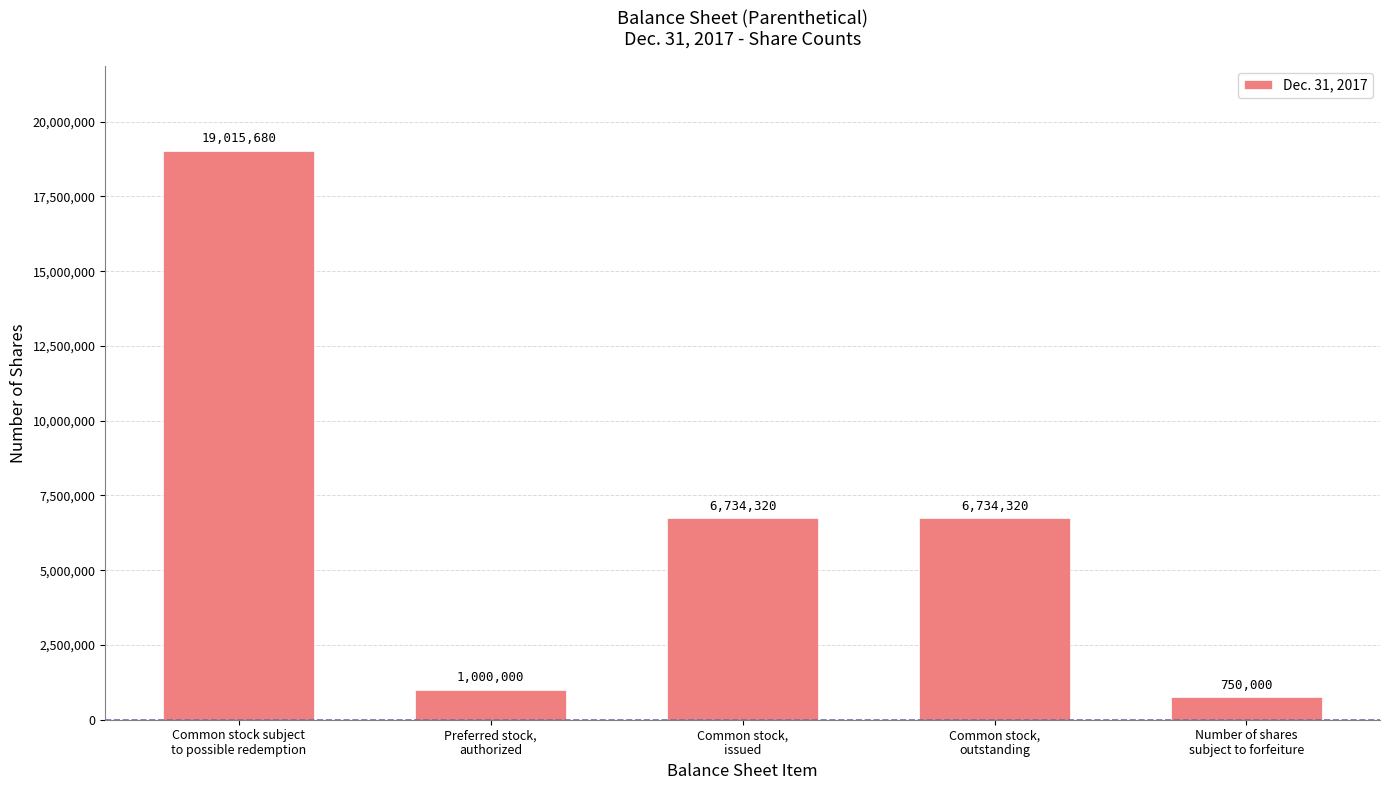

What is the smallest value displayed?

750000